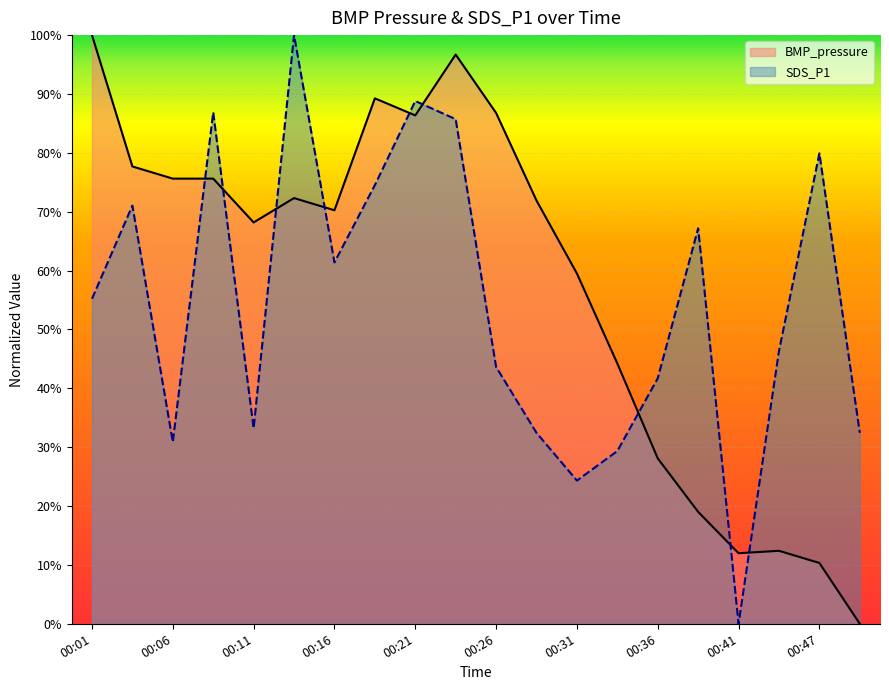

How many values in BMP_pressure are above zero?

19